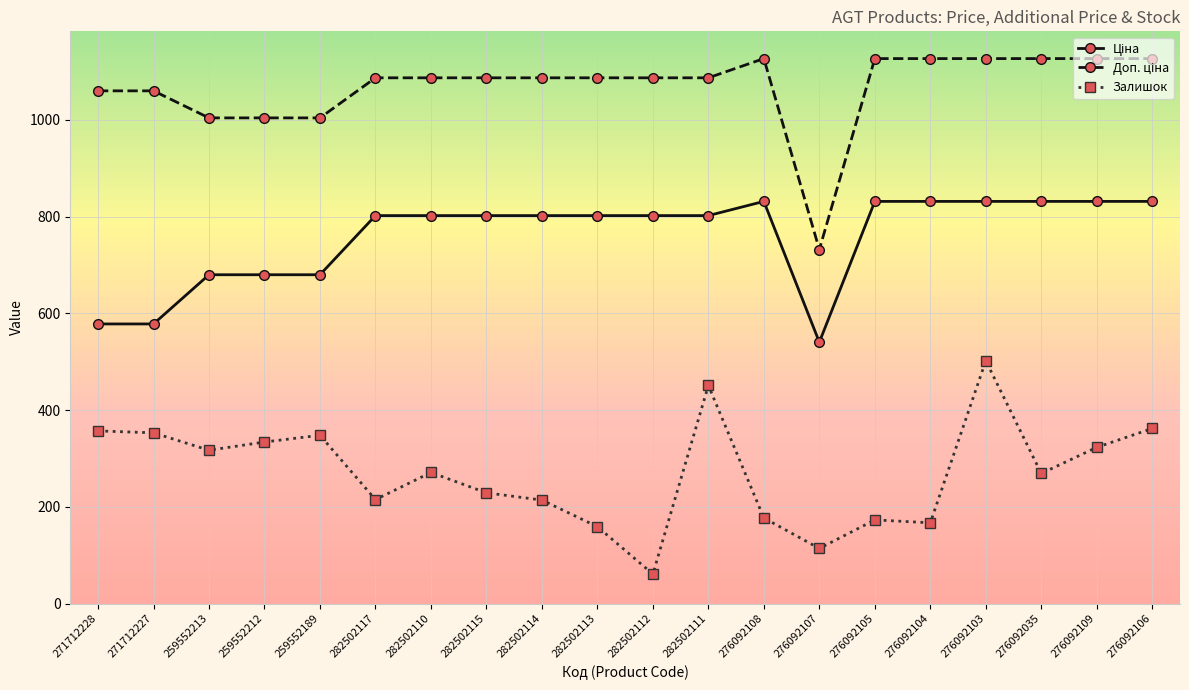

True or false: Залишок has a value of 61.0 at 282502112.

True